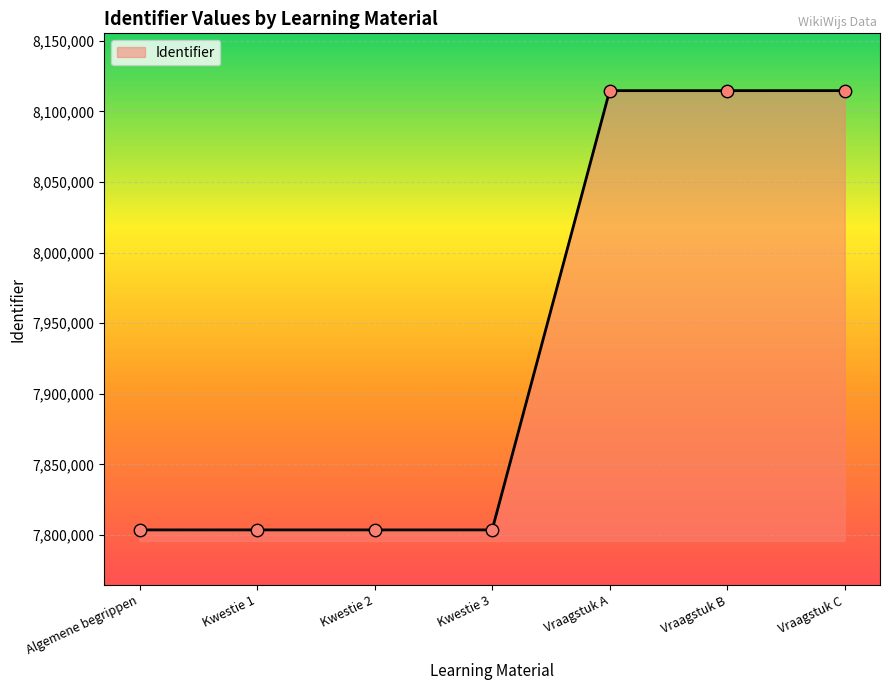

Which has a higher value, Kwestie 2 or Vraagstuk A?

Vraagstuk A